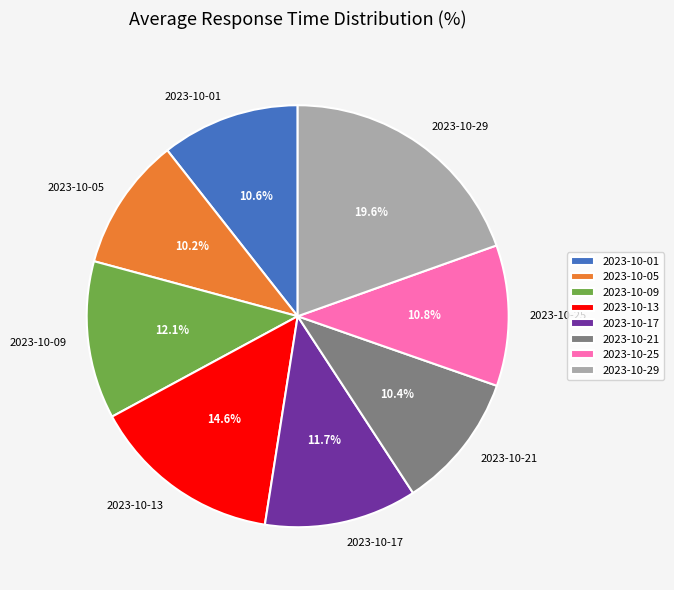

Which slice is the largest?

2023-10-29